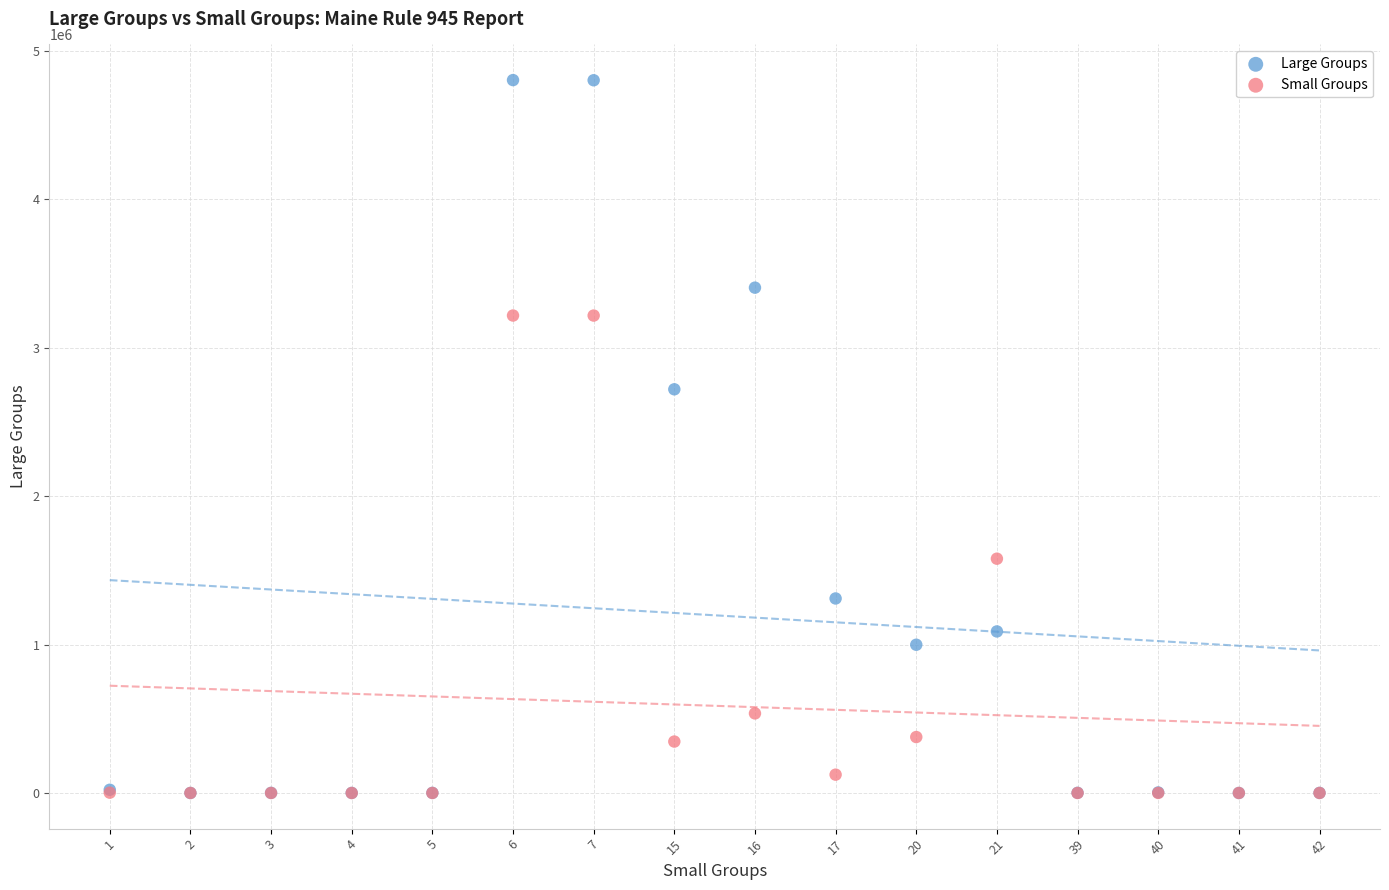

Which series reaches the maximum Y coordinate?

Large Groups